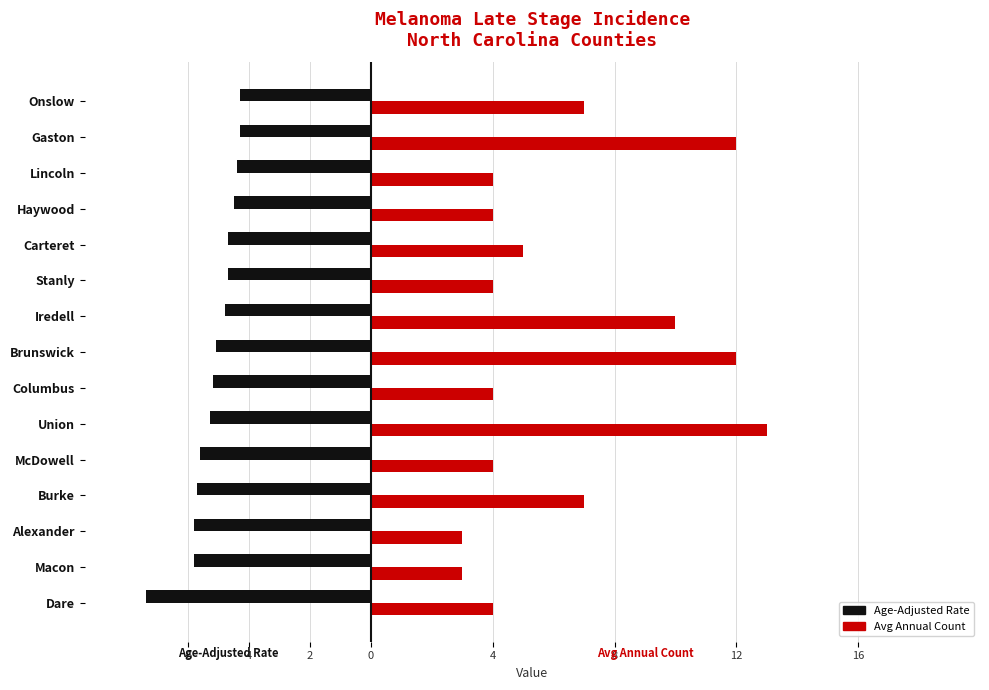

What are all the series names shown in the legend?

Age-Adjusted Rate, Avg Annual Count